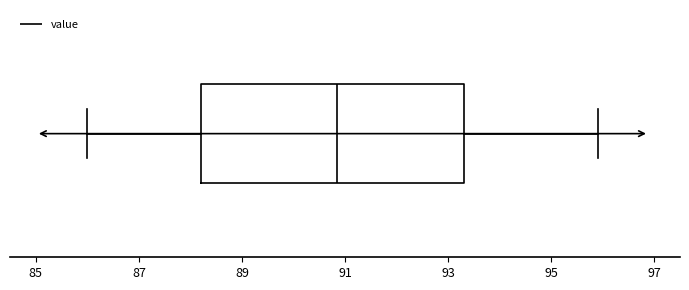

Where does the left whisker of the box end on the x-axis? The values are not printed on the chart, so give them approximately, as read against the axis.

86.0